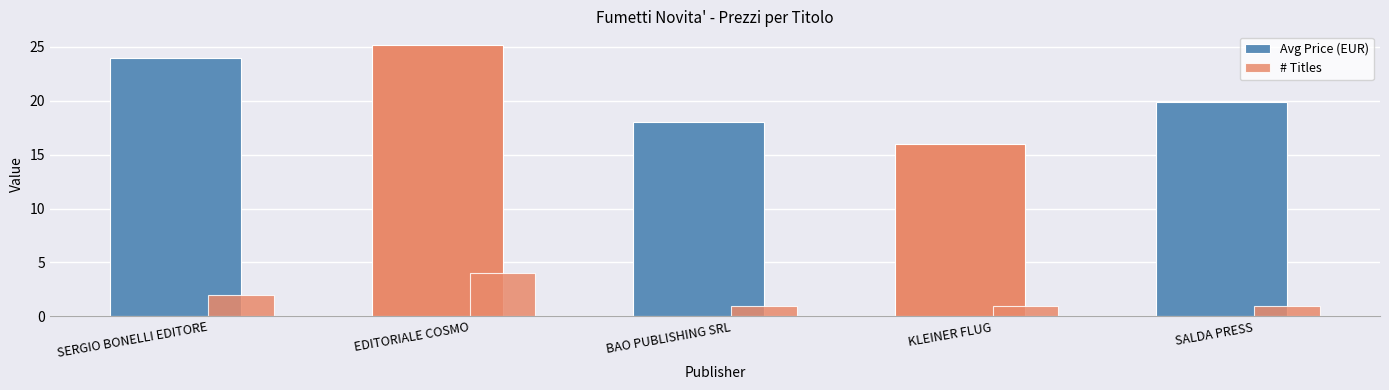

Are the bars grouped side by side (vs. stacked)?

Yes